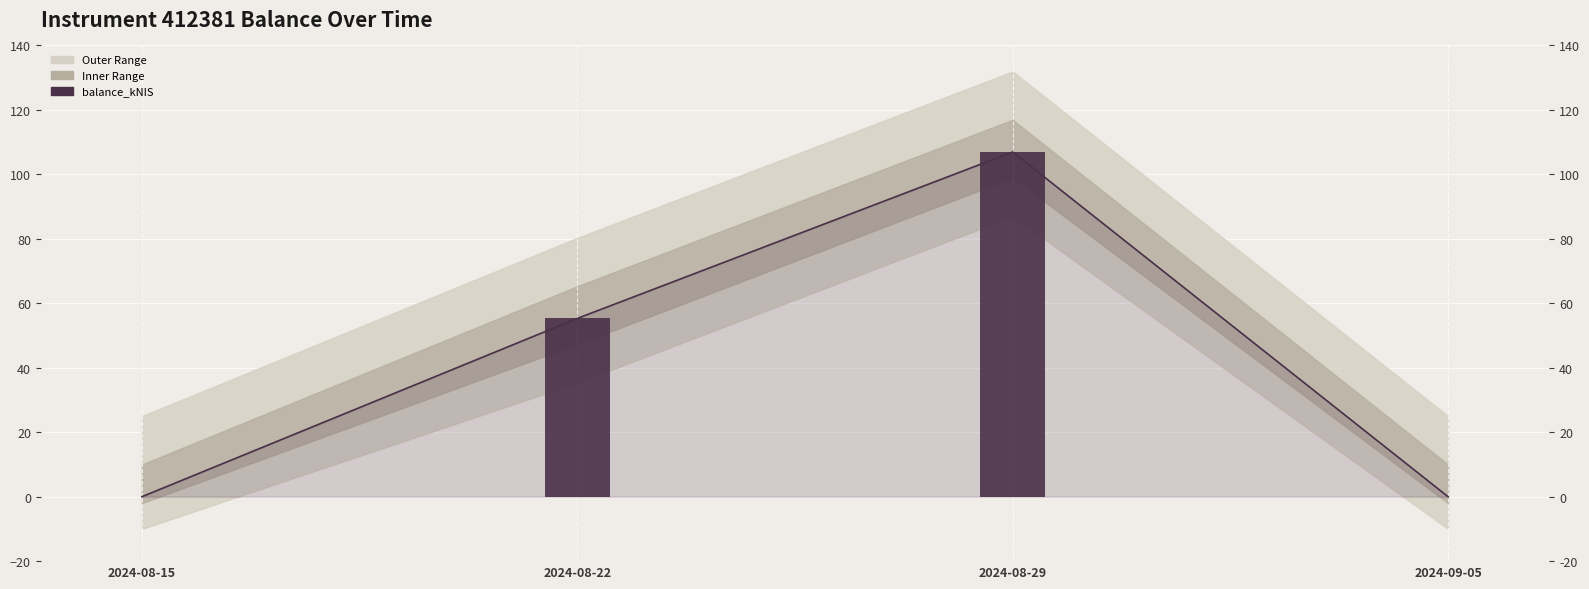

List the labels in order of value, smallest first.

2024-08-15, 2024-09-05, 2024-08-22, 2024-08-29